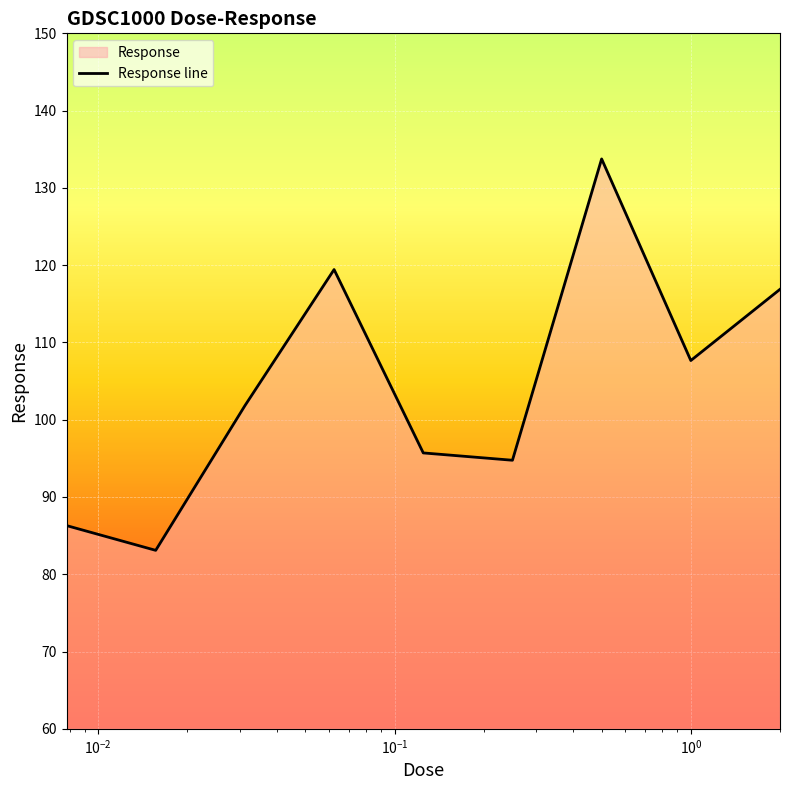

Reading left to right, transcribe all the data shown in this chart.

86.3	83.1	101.8	119.4	95.7	94.8	133.7	107.7	116.9